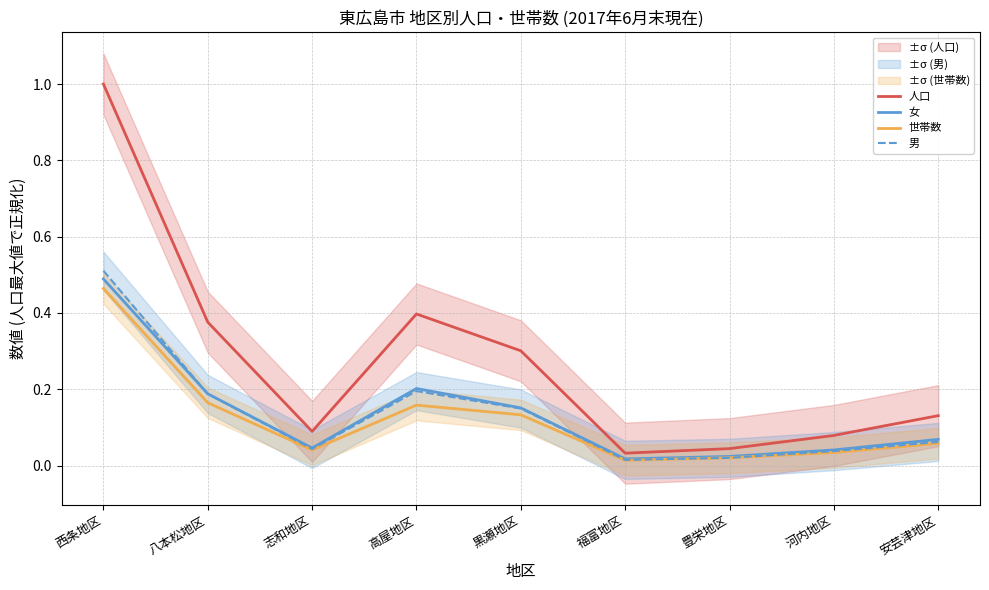

Reading left to right, extract all data points from this chart.

人口: 西条地区=1.0	八本松地区=0.4	志和地区=0.1	高屋地区=0.4	黒瀬地区=0.3	福富地区=0.0	豊栄地区=0.0	河内地区=0.1	安芸津地区=0.1
女: 西条地区=0.5	八本松地区=0.2	志和地区=0.0	高屋地区=0.2	黒瀬地区=0.2	福富地区=0.0	豊栄地区=0.0	河内地区=0.0	安芸津地区=0.1
世帯数: 西条地区=0.5	八本松地区=0.2	志和地区=0.0	高屋地区=0.2	黒瀬地区=0.1	福富地区=0.0	豊栄地区=0.0	河内地区=0.0	安芸津地区=0.1
男: 西条地区=0.5	八本松地区=0.2	志和地区=0.0	高屋地区=0.2	黒瀬地区=0.1	福富地区=0.0	豊栄地区=0.0	河内地区=0.0	安芸津地区=0.1